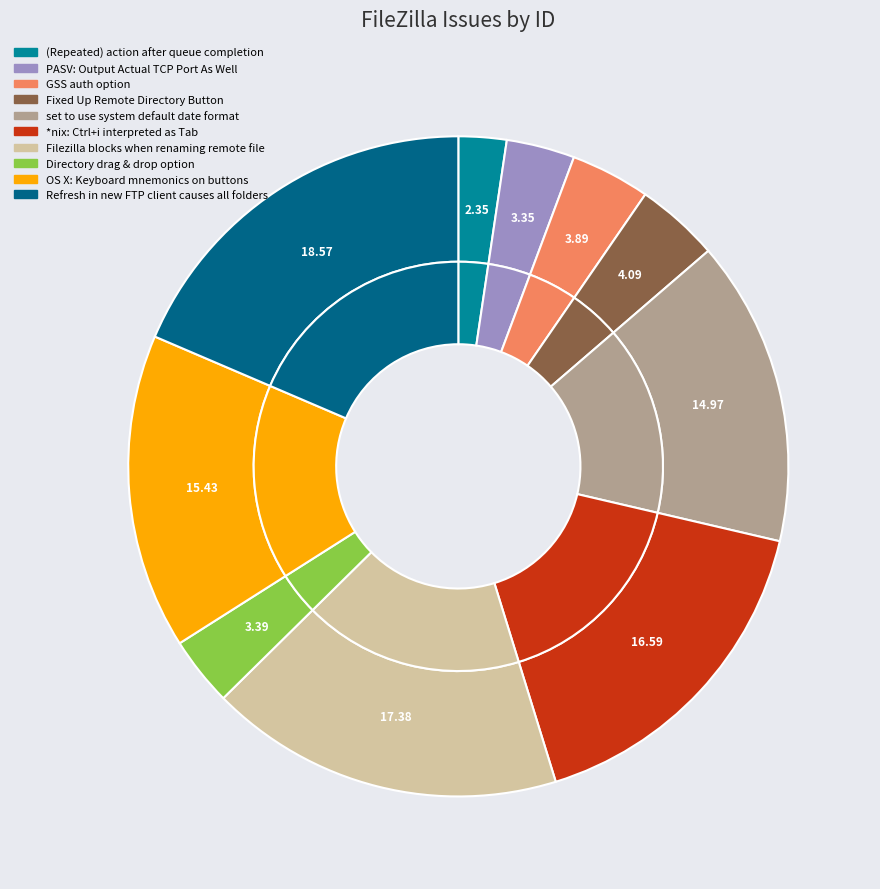

How many slices are in this pie chart?

10